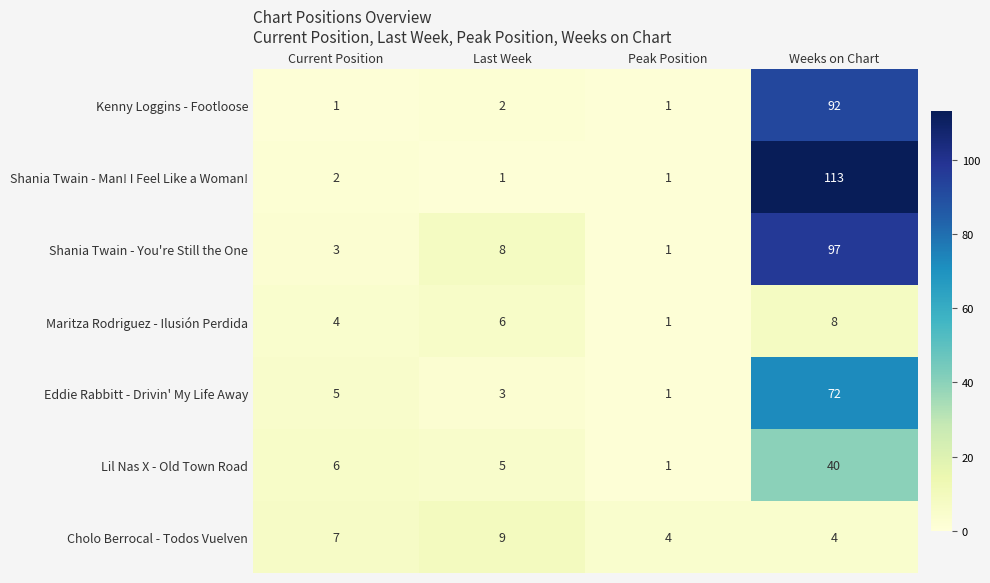

What is the difference between the highest and lowest values at Last Week?

8